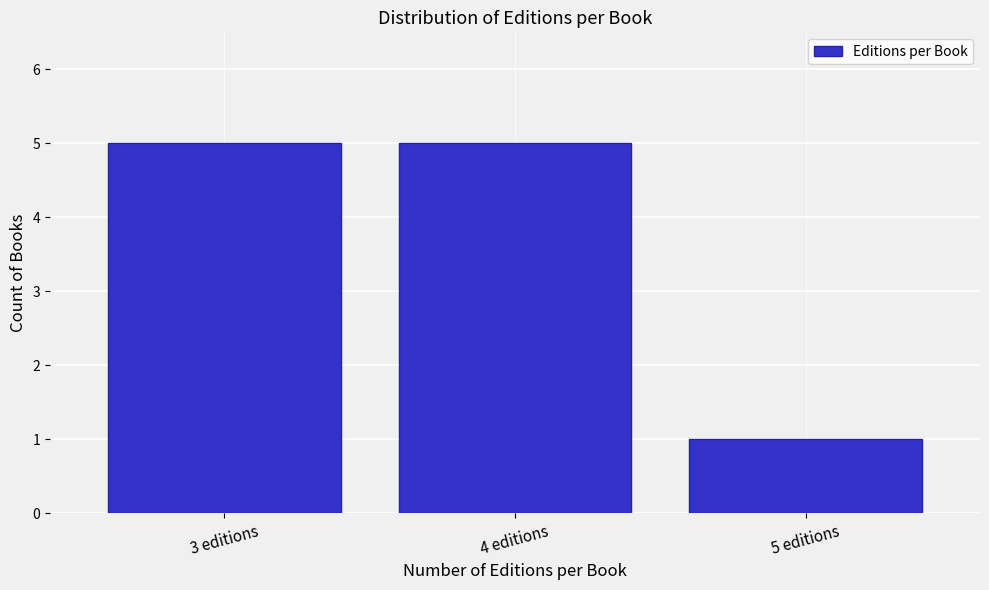

Reading right to left, what are all the values shown in this chart?

1	5	5